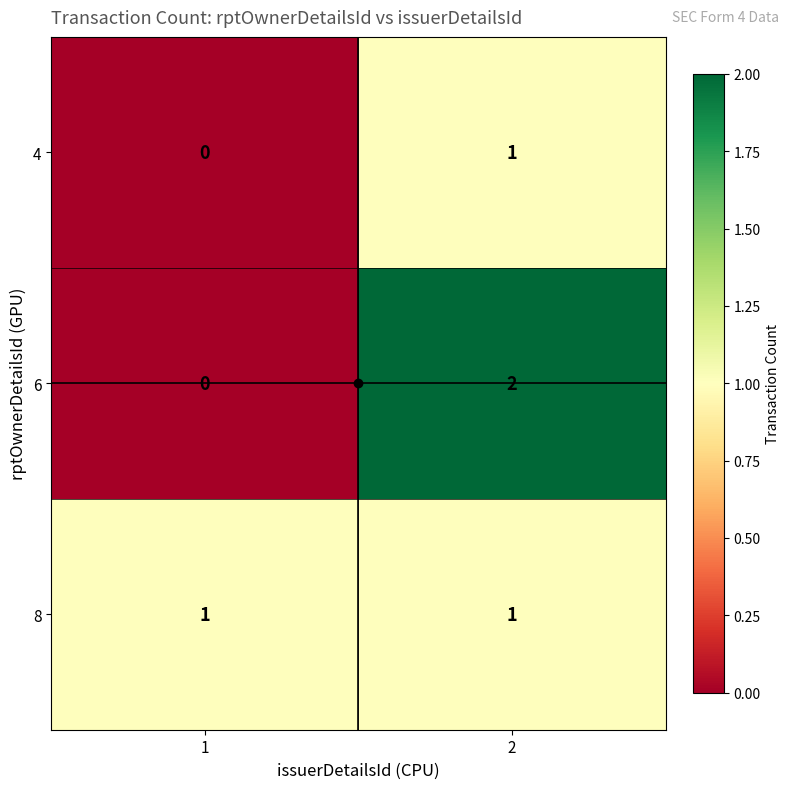

Which series has the widest spread of values?

6